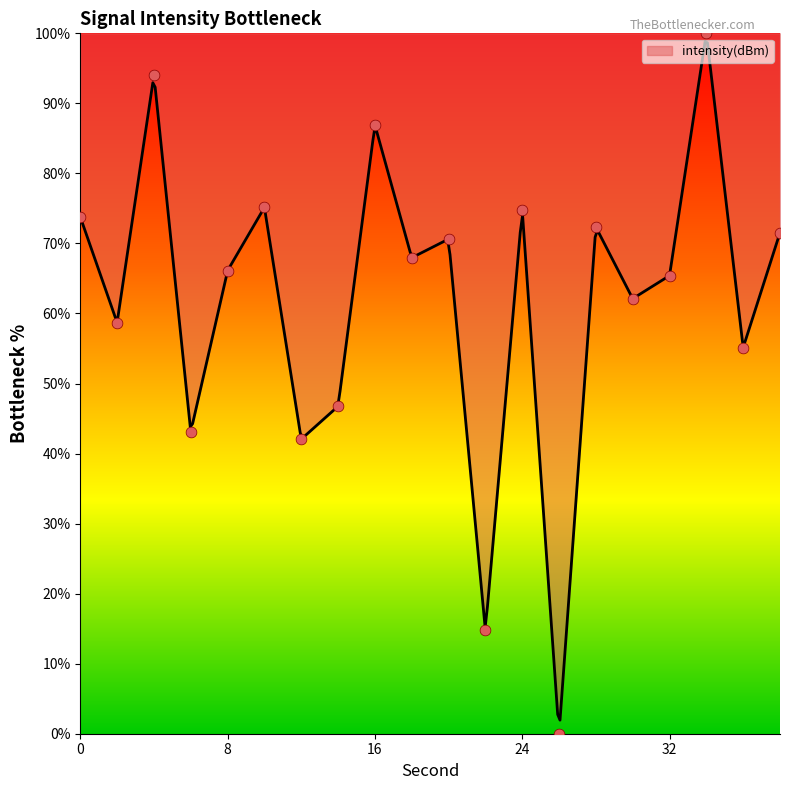

Approximately how many times larger is the value at 24 compared to 38?

1.0